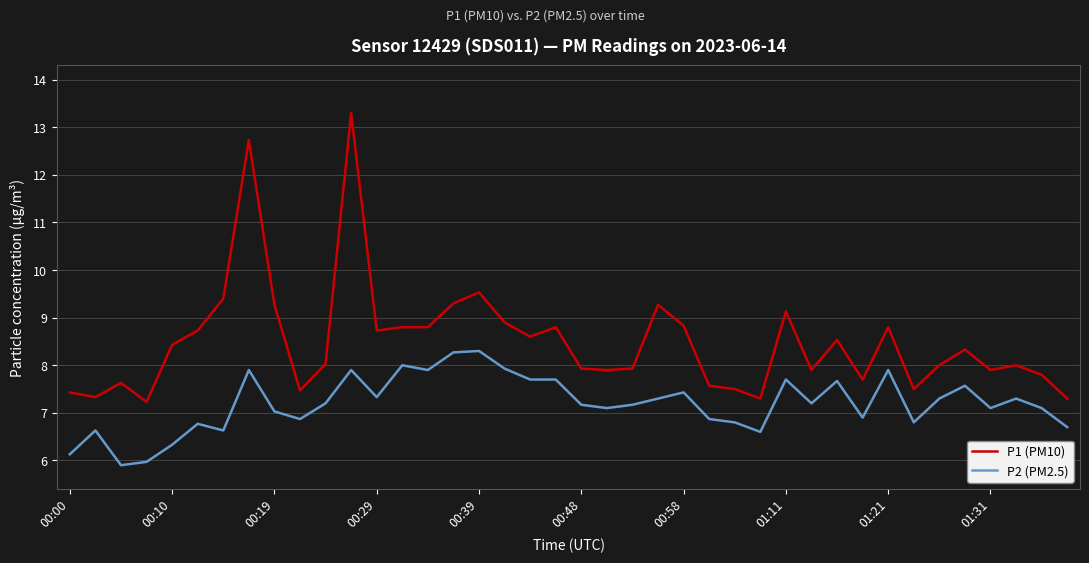

Which series has the widest spread of values?

P1 (PM10)